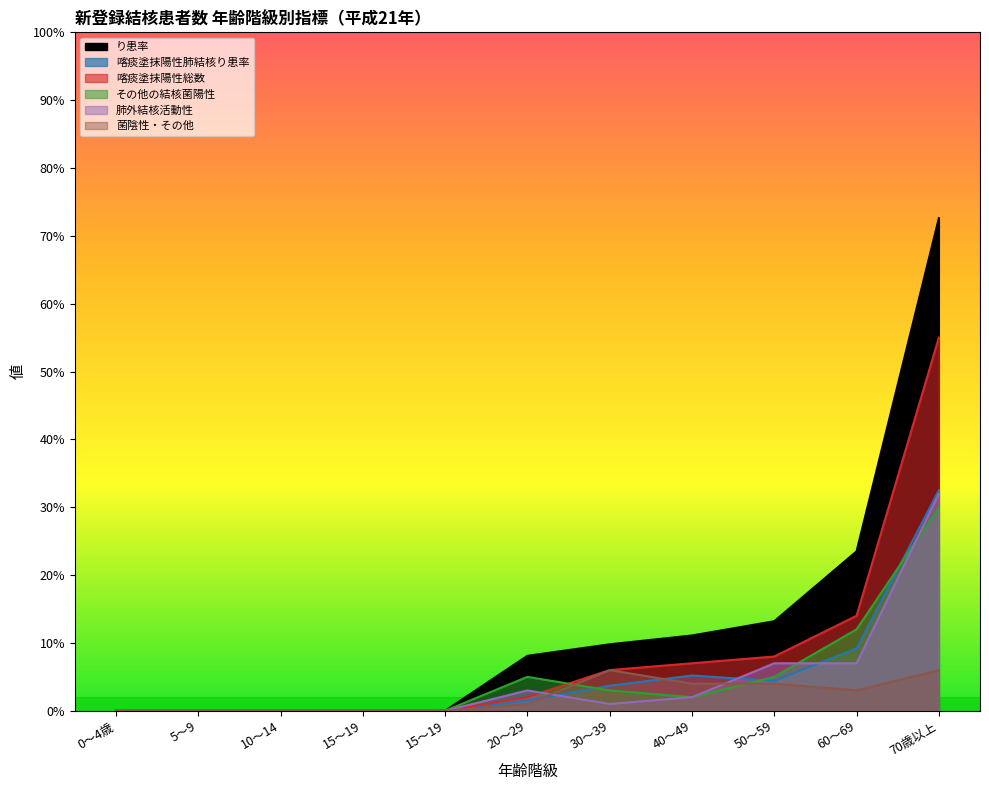

True or false: 肺外結核活動性 and り患率 intersect in this chart.

False